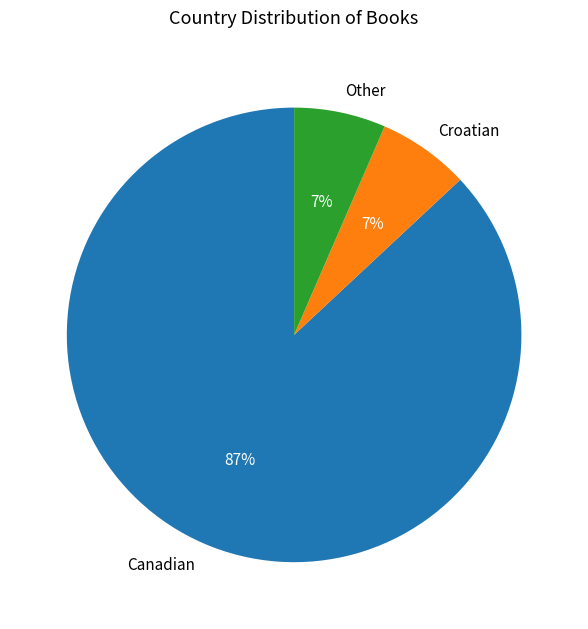

What percentage is the Other slice, to the nearest percent?

7%